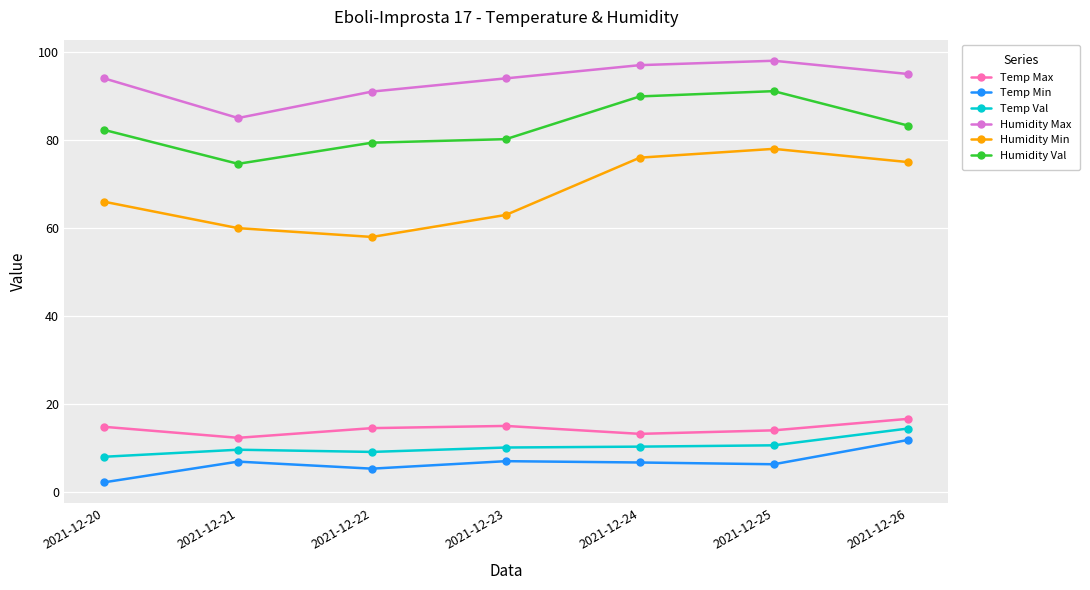

What is the value of the Humidity Min point at the 1st from the left?

66.0